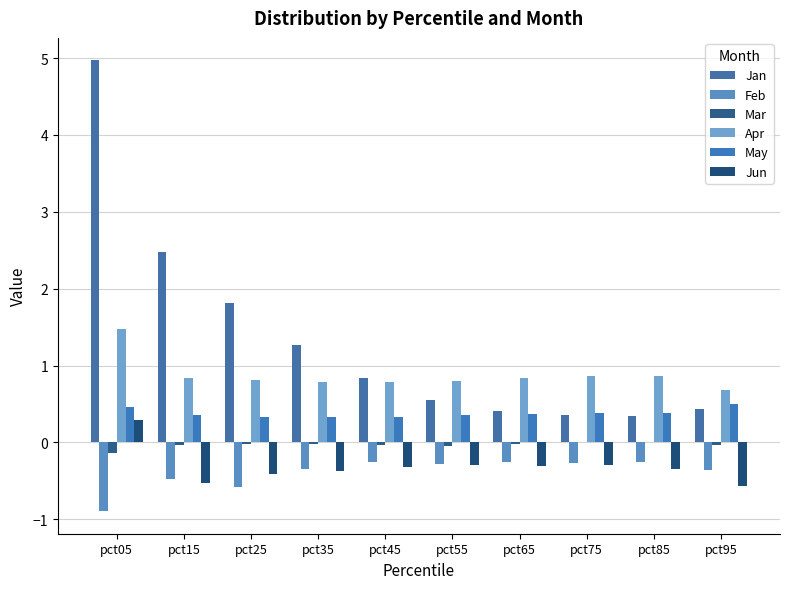

Does the chart contain stacked bars?

No